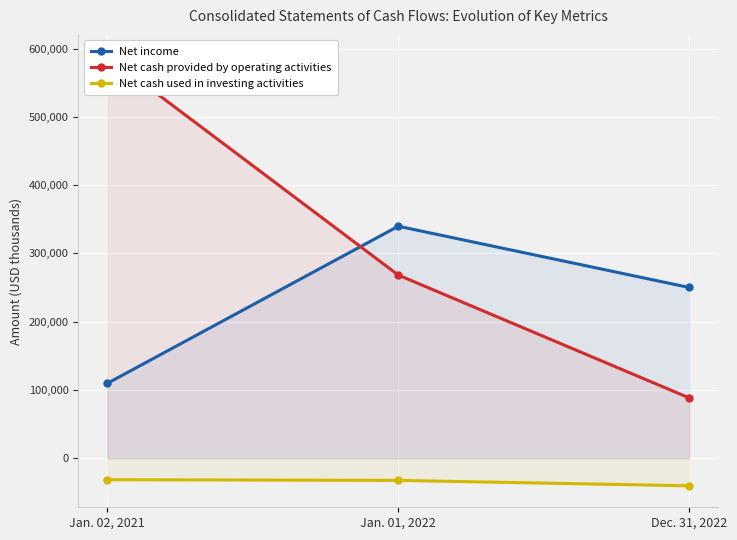

What is the value of the Net cash used in investing activities point at the 1st from the left?

-31471